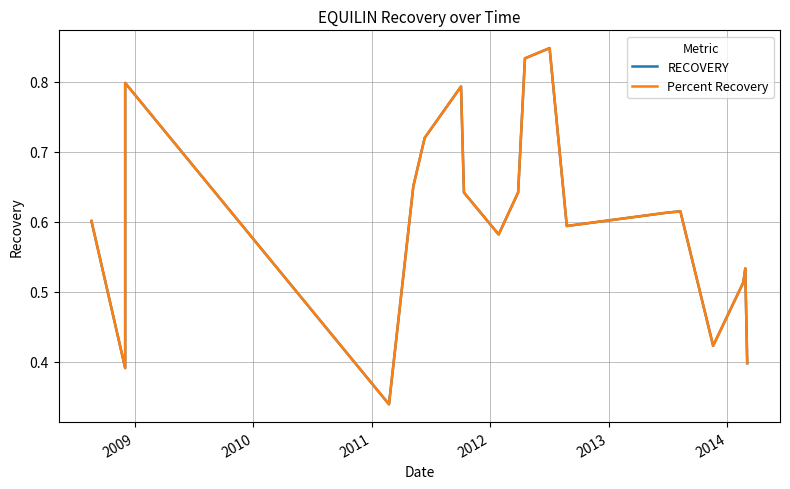

Which series has the widest spread of values?

RECOVERY